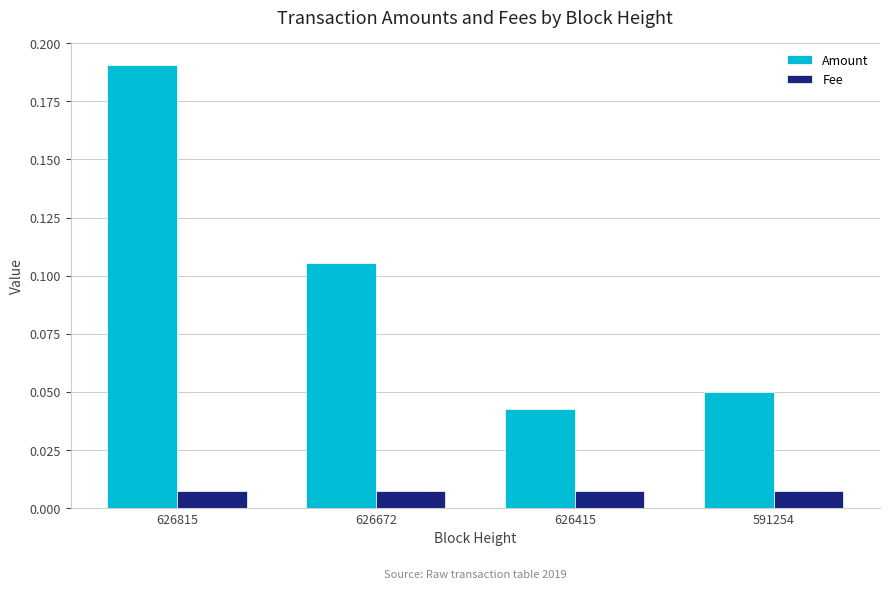

Which series has the widest spread of values?

Amount